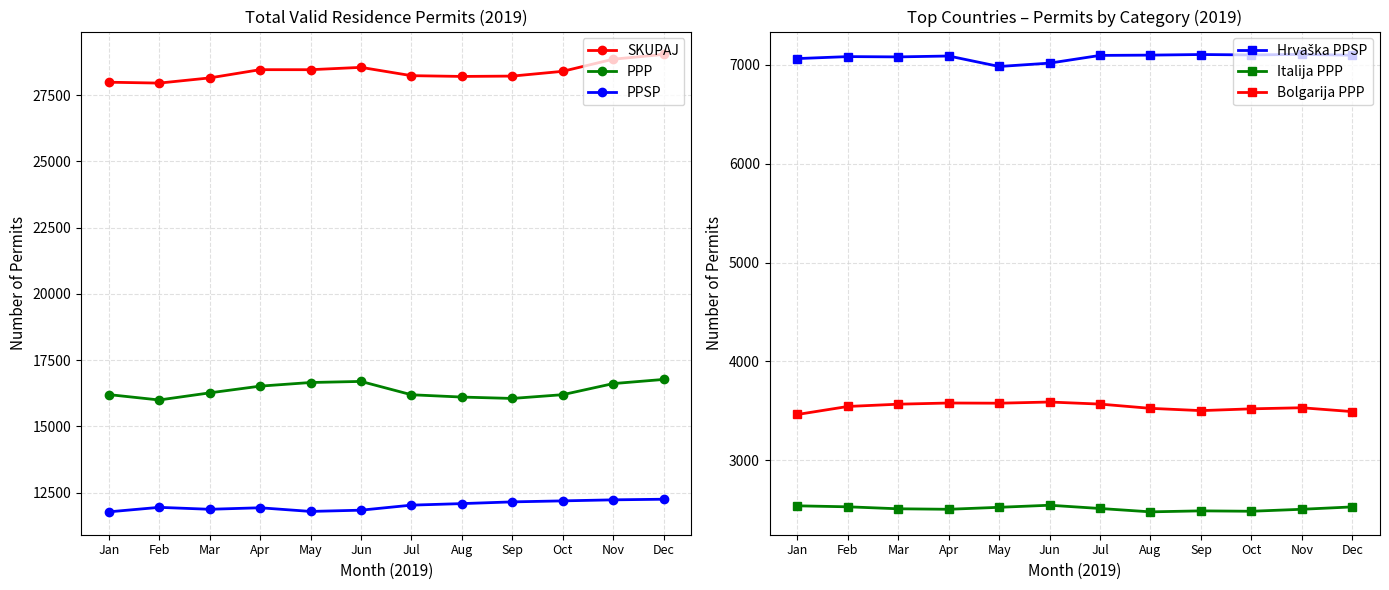

At which label does Bolgarija PPP reach its minimum?

Jan